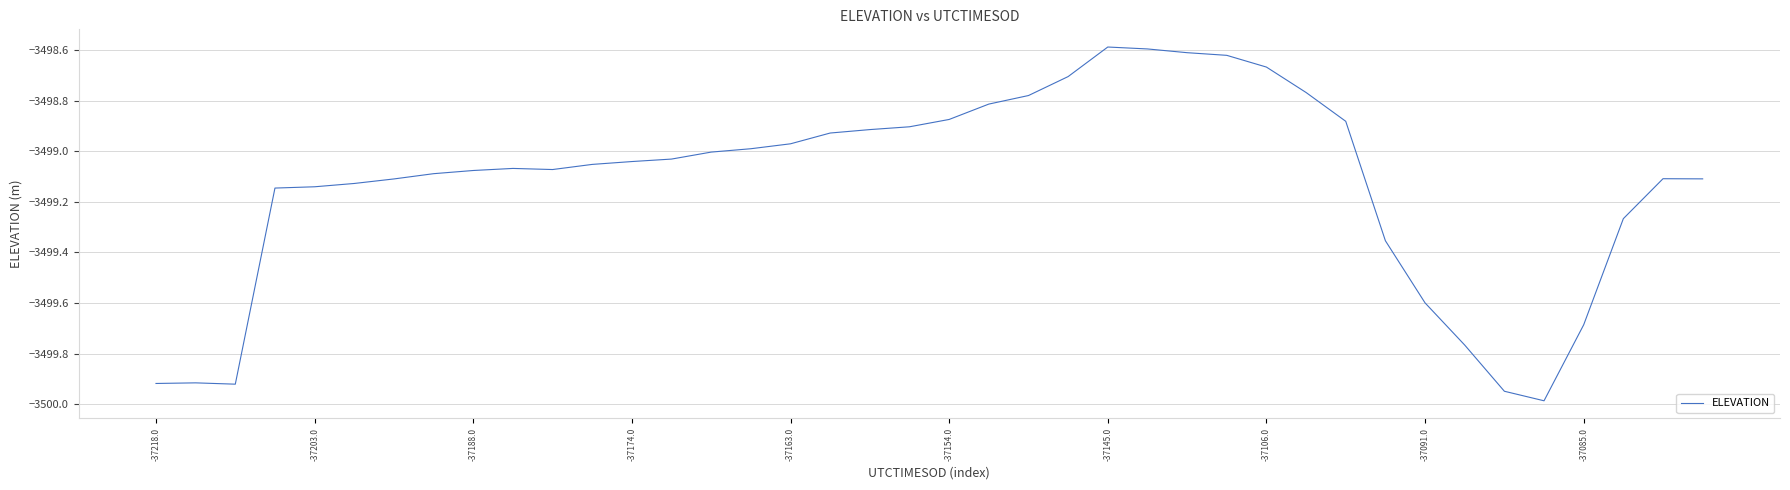

What is the difference between the maximum and minimum values?

1.4